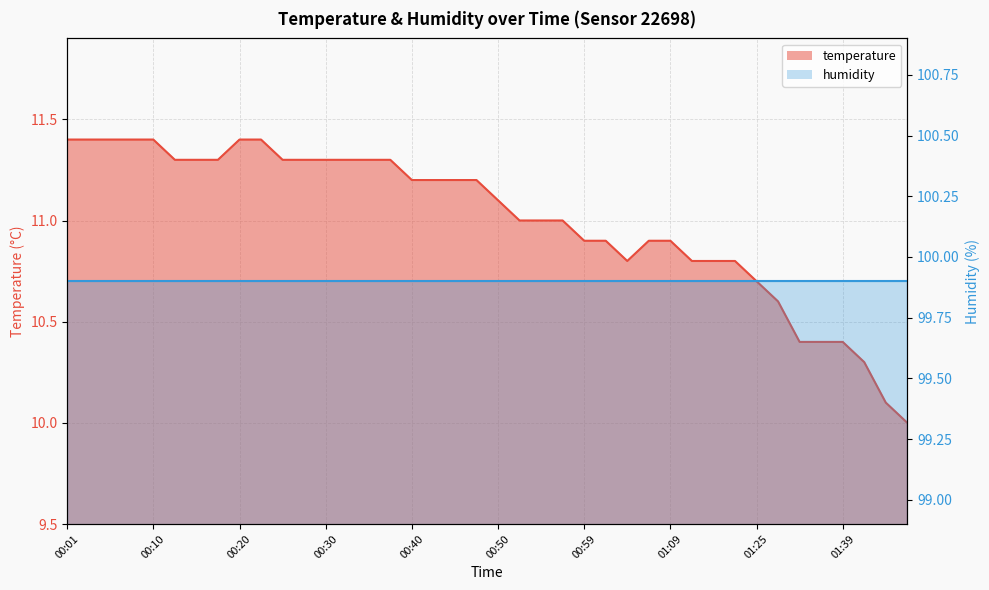

What is the label of the 23rd point from the right?

00:42